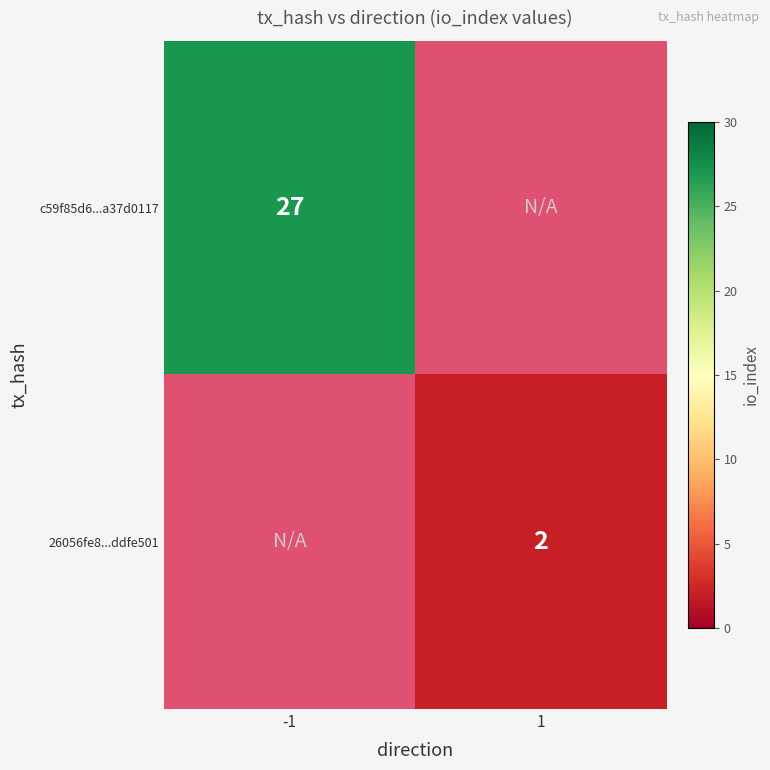

Is it true that 26056fe8...ddfe501 equals 3 at 1?

False